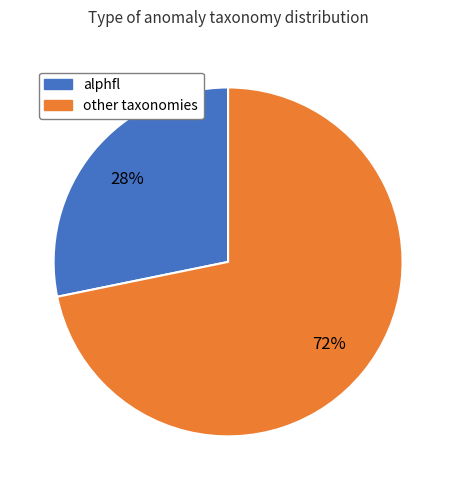

Does any single category account for the majority?

Yes